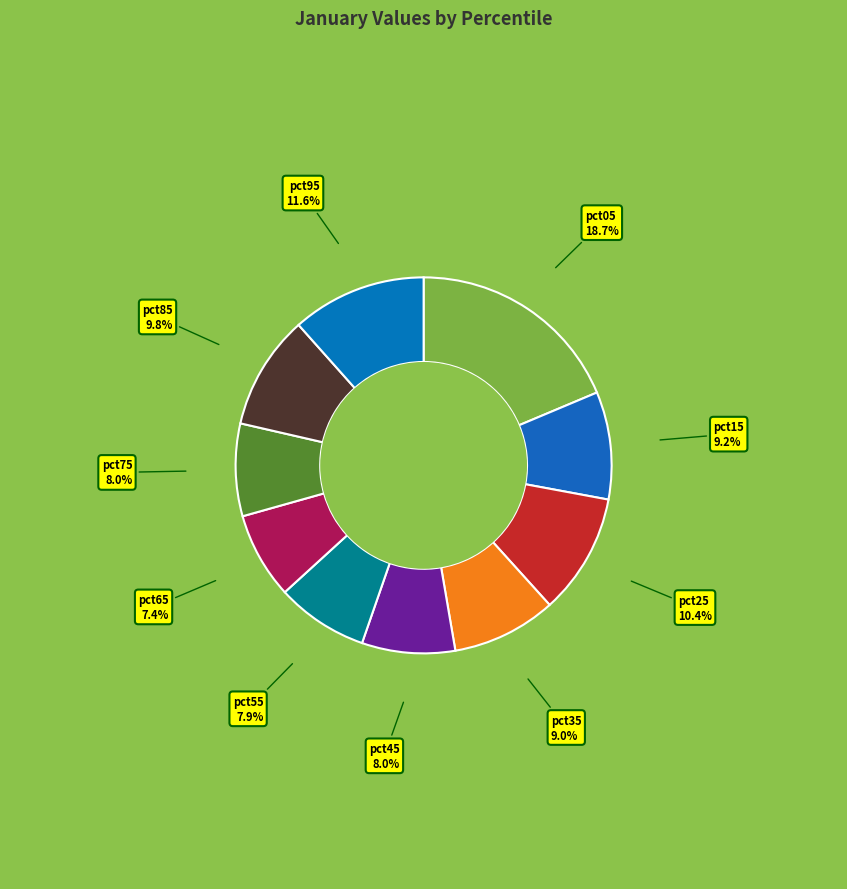

How much of the chart is everything except pct55?

92.1%